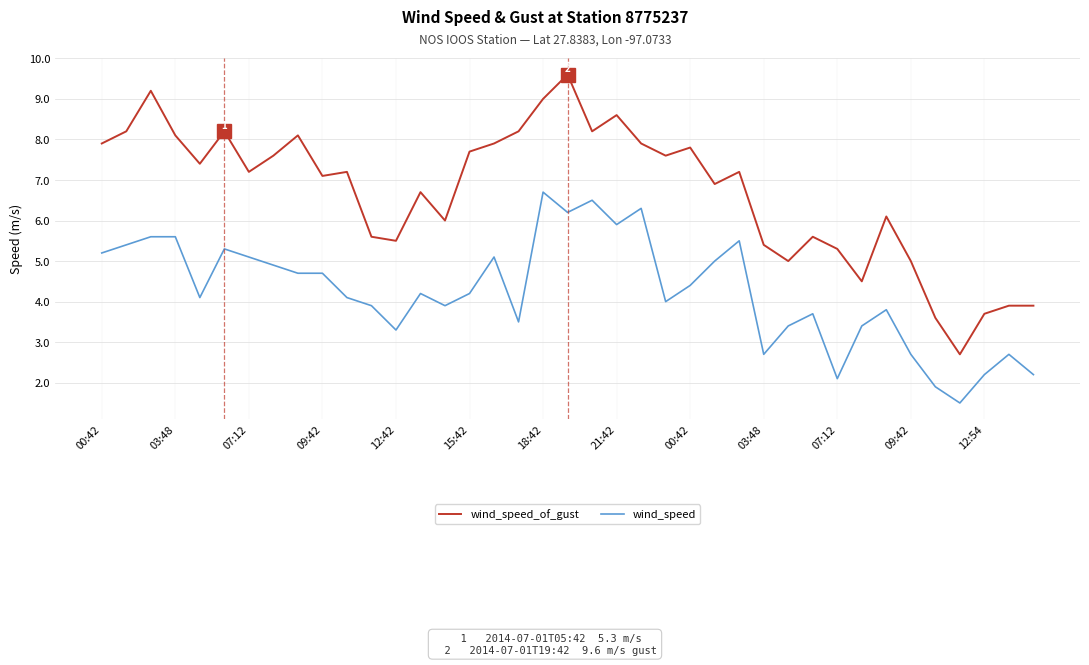

How many values in the wind_speed_of_gust series exceed 7?

22